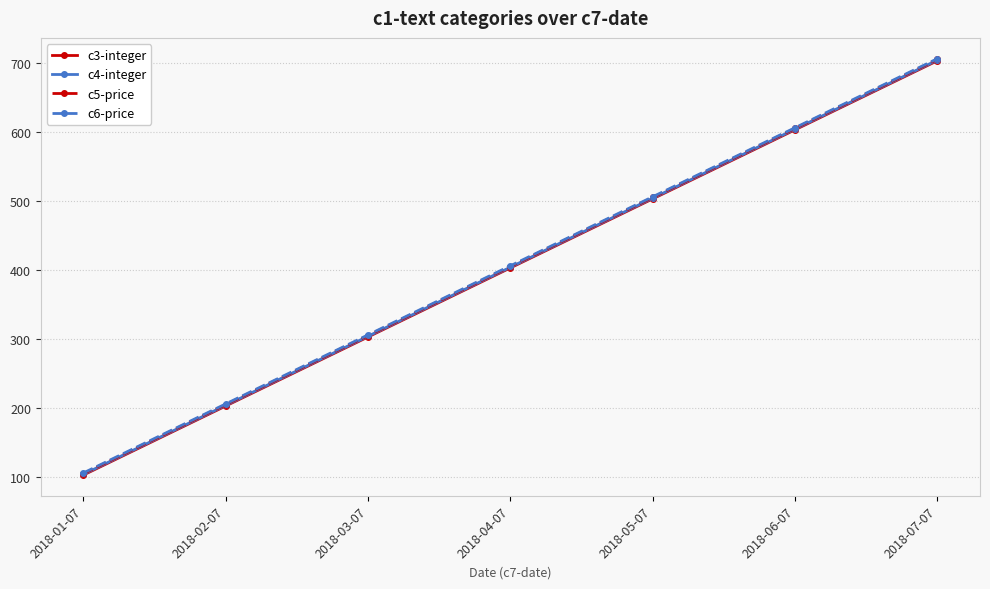

Count the c6-price values in the range 206 to 606.

5